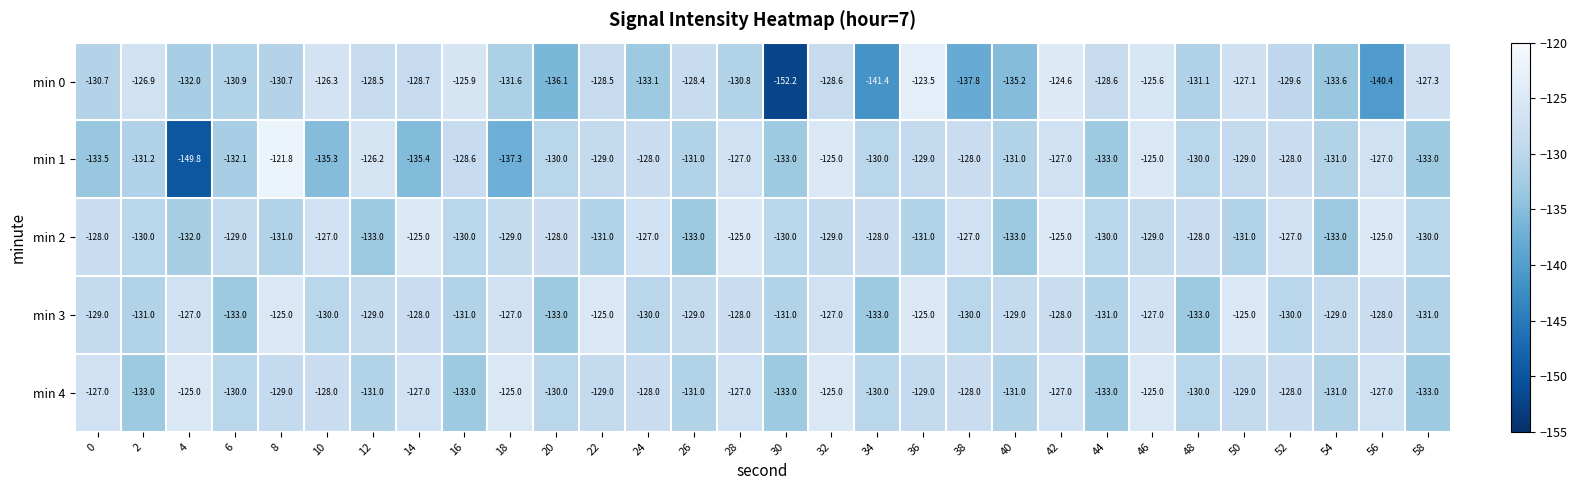

What is the difference between the highest and lowest values at 38?

10.8